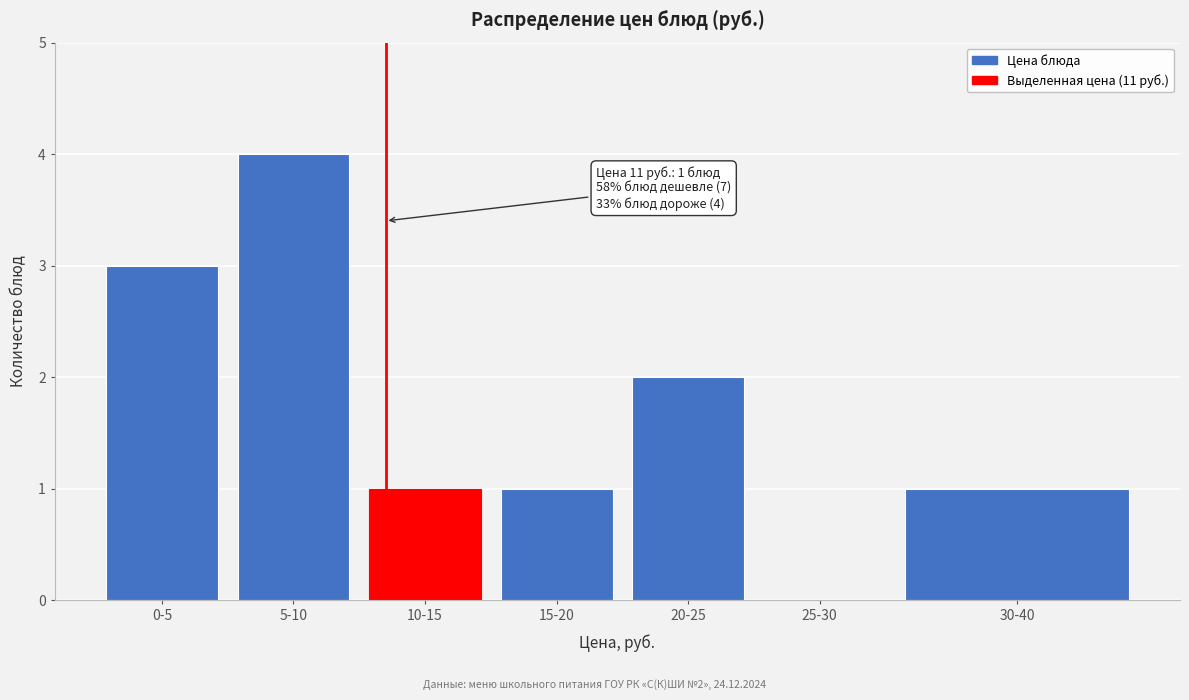

Reading left to right, extract all data points from this chart.

0-5=3	5-10=4	10-15=1	15-20=1	20-25=2	25-30=0	30-40=1